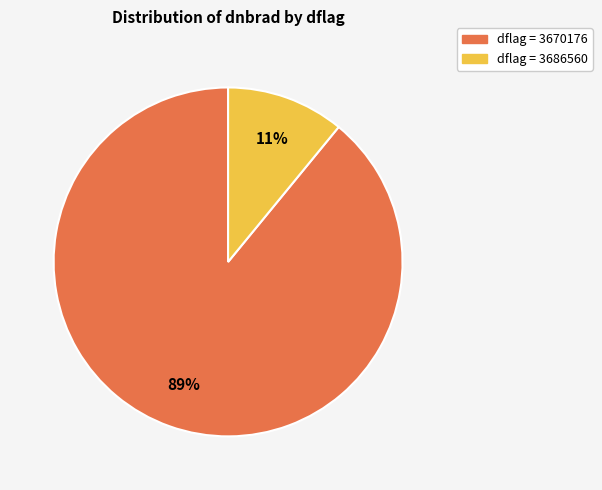

Rank the categories by value from highest to lowest.

dflag = 3670176, dflag = 3686560